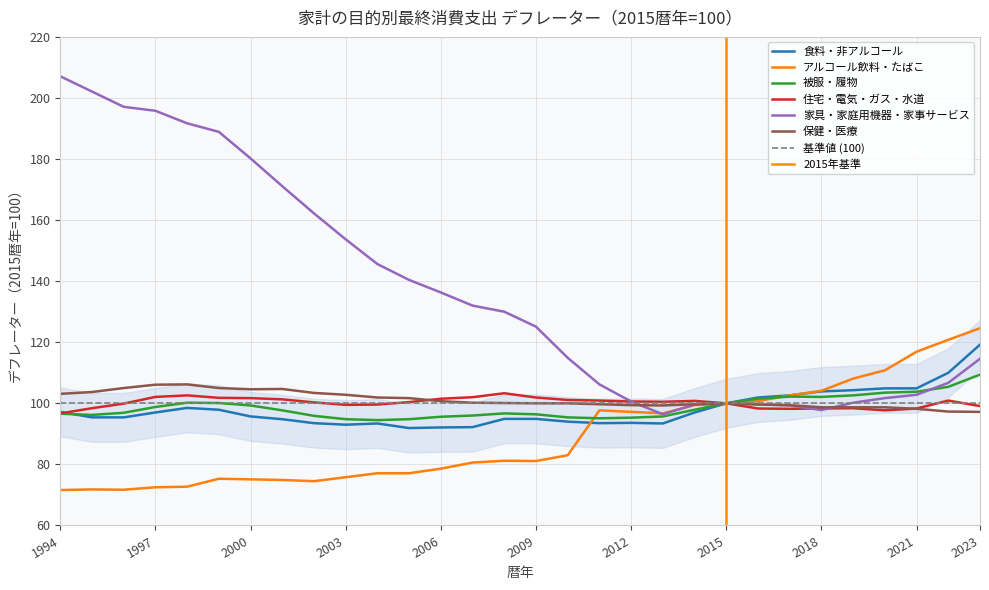

Which series has the widest spread of values?

家具・家庭用機器・家事サービス